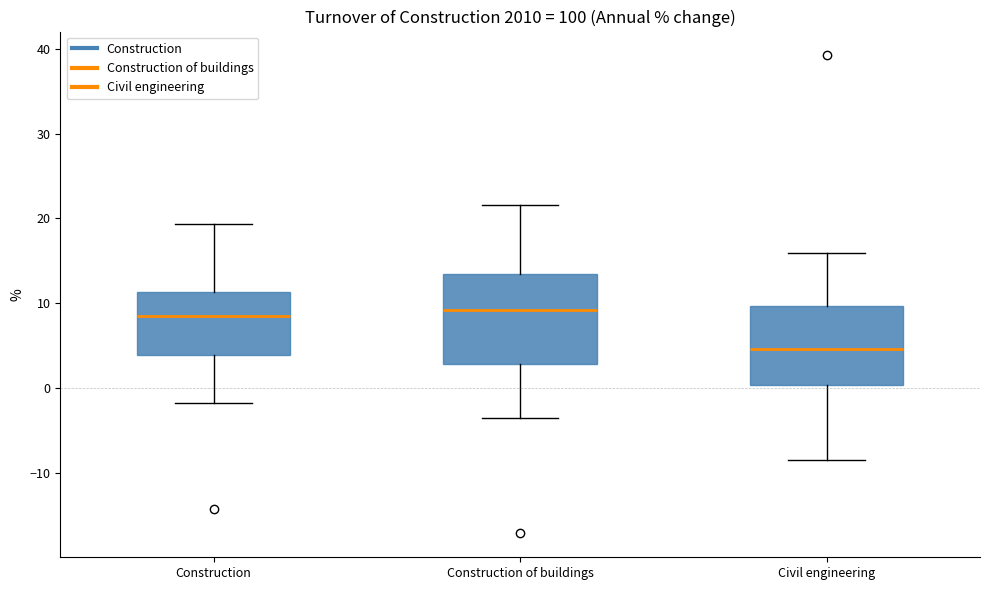

Reading left to right, read every box against the y-axis: the position of its median line, the range the box covers, and the ends of its whiskers. The values are not printed on the chart, so give them approximately, as read against the axis.

Construction: median 9, box 4 to 11, whiskers -2 to 19
Construction of buildings: median 9, box 3 to 14, whiskers -3 to 22
Civil engineering: median 5, box 0 to 10, whiskers -8 to 16